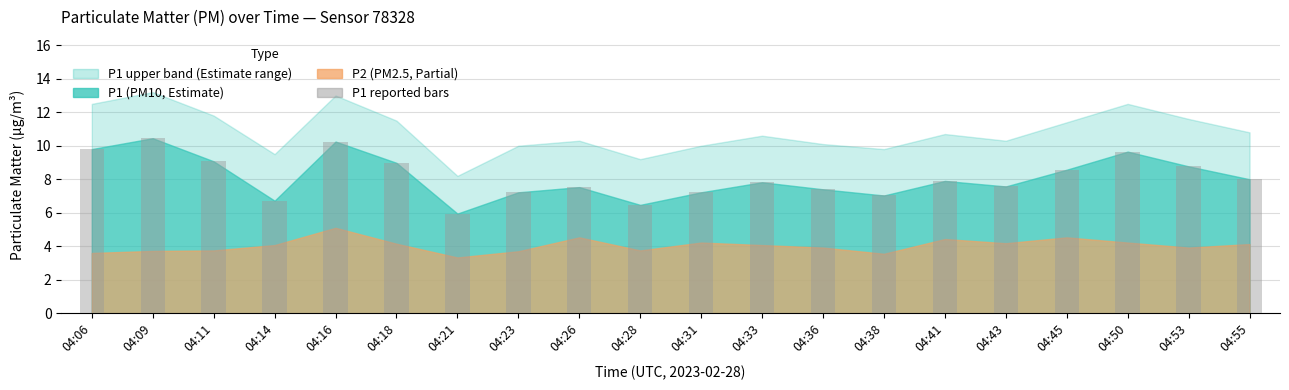

The chart shows a value of 14.2 at 04:45. True or false?

False